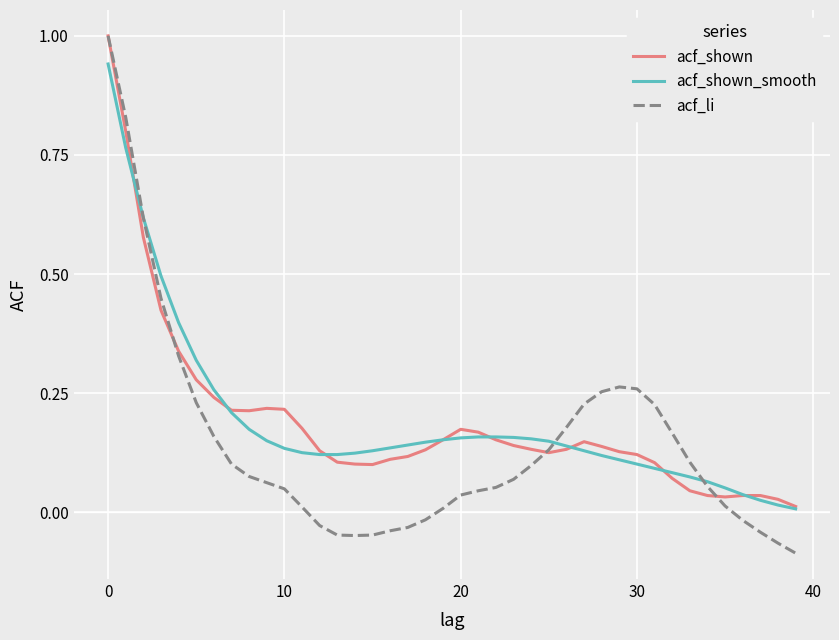

What is the maximum value shown in the chart?

1.0